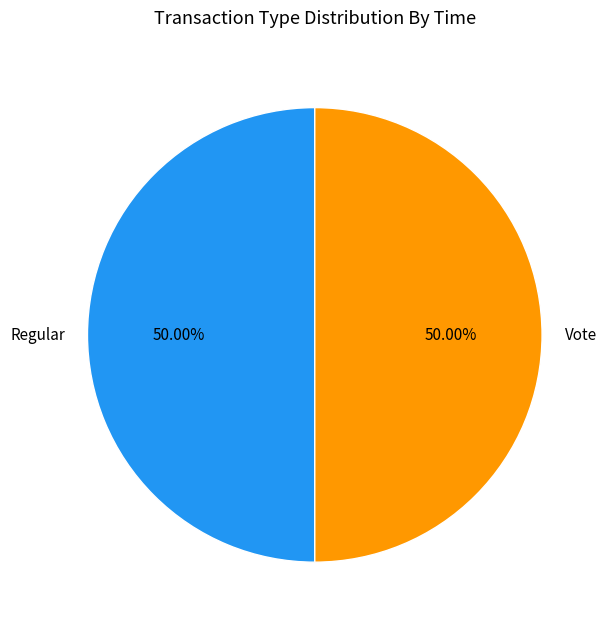

What percentage is the Regular slice, to the nearest percent?

50%